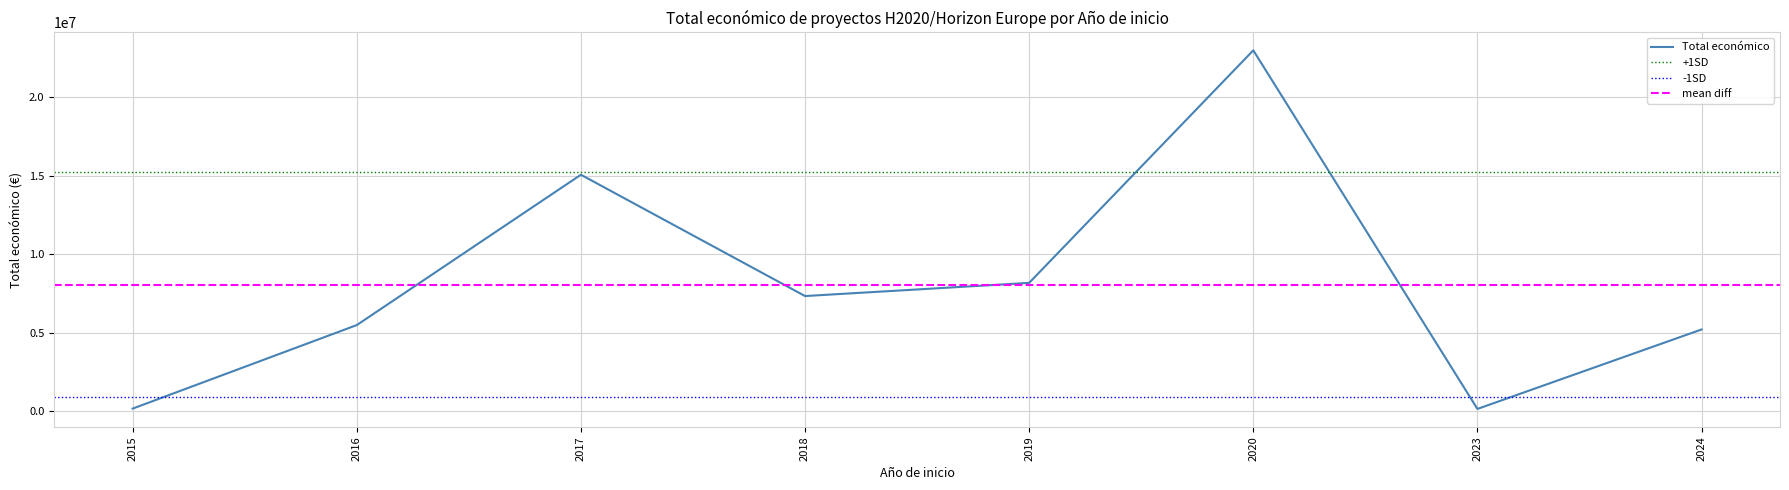

What is the maximum value for Total económico?

22963480